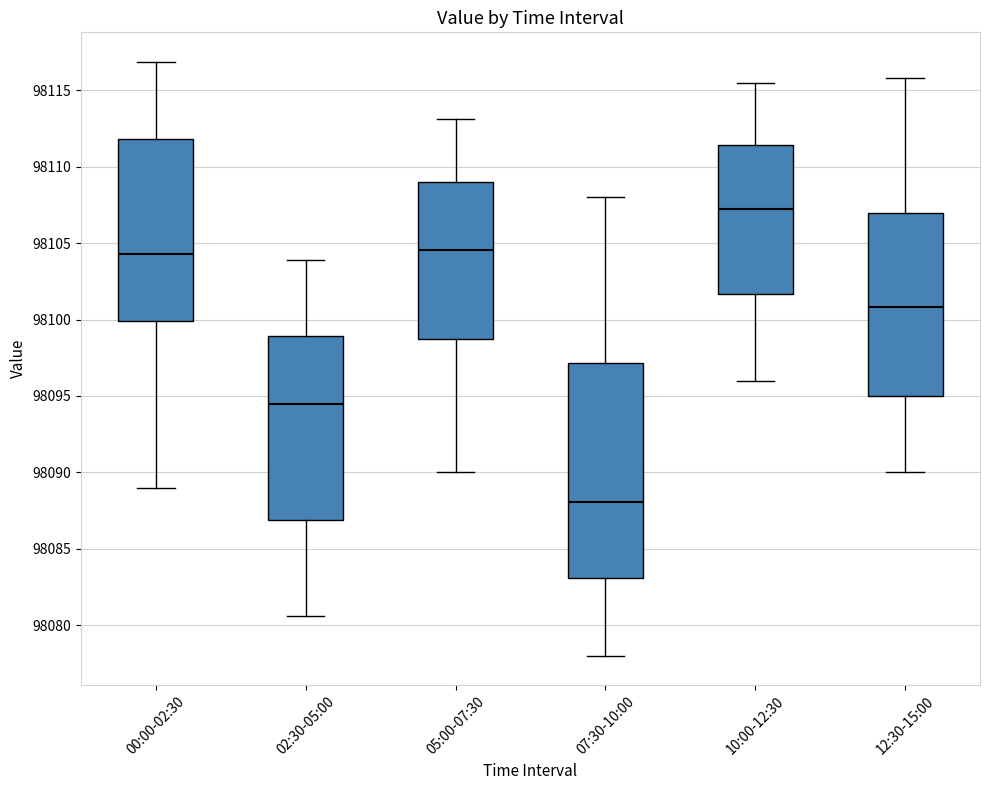

Which box is the tallest, from its lower edge to its upper edge?

07:30-10:00